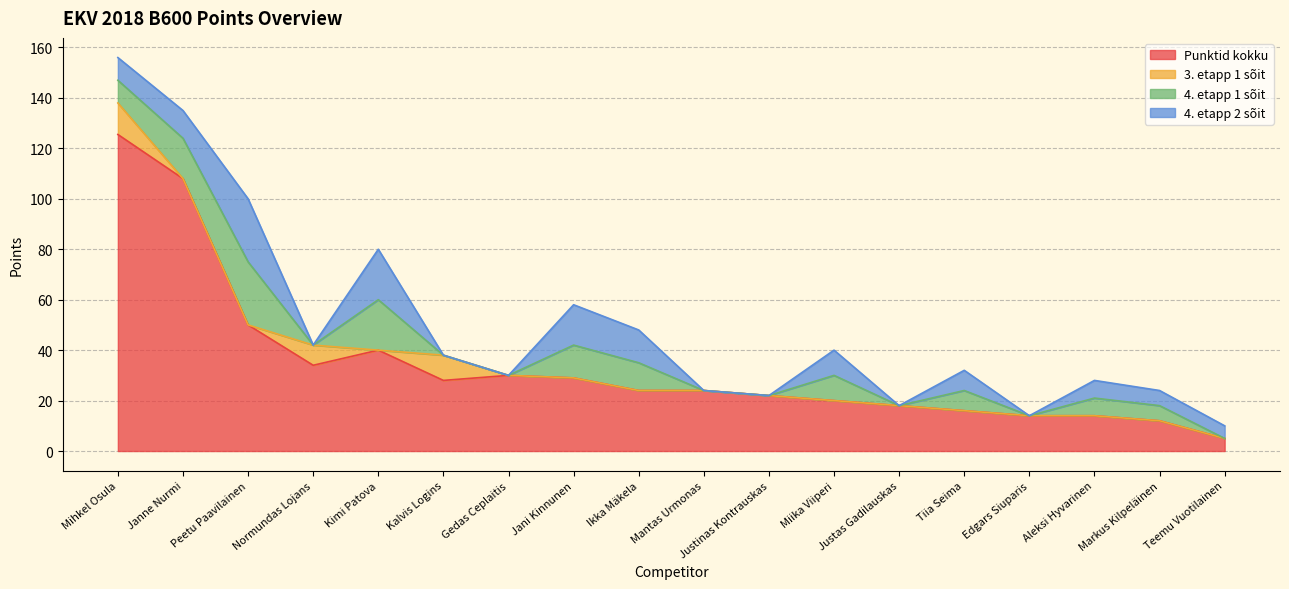

How many data points in 4. etapp 1 sõit are less than 7?

9